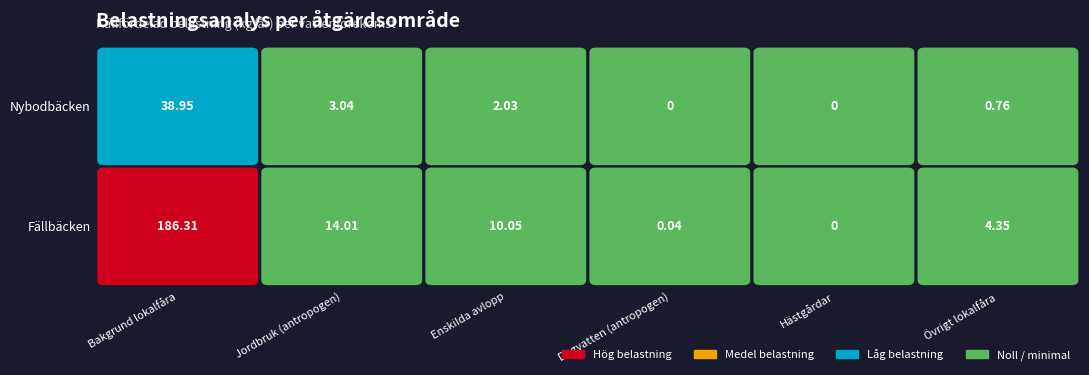

Is it true that Nybodbäcken equals 4.5 at Jordbruk (antropogen)?

False